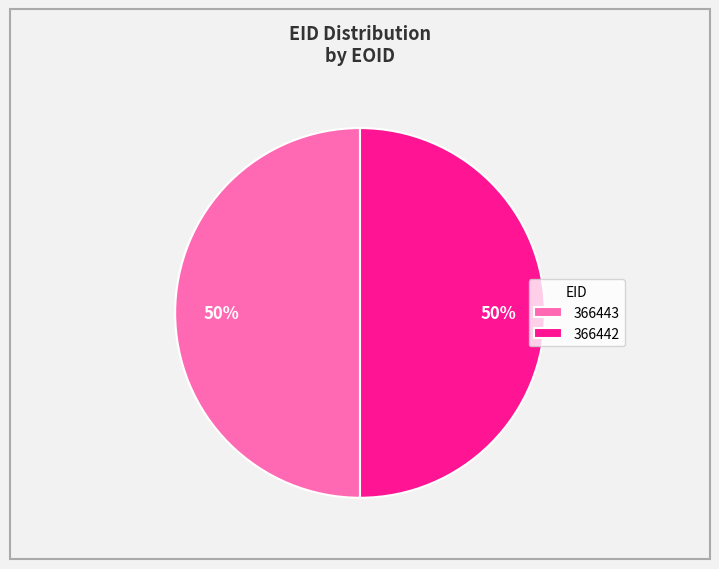

Do 366443 and 366442 together represent more than half of the pie?

Yes